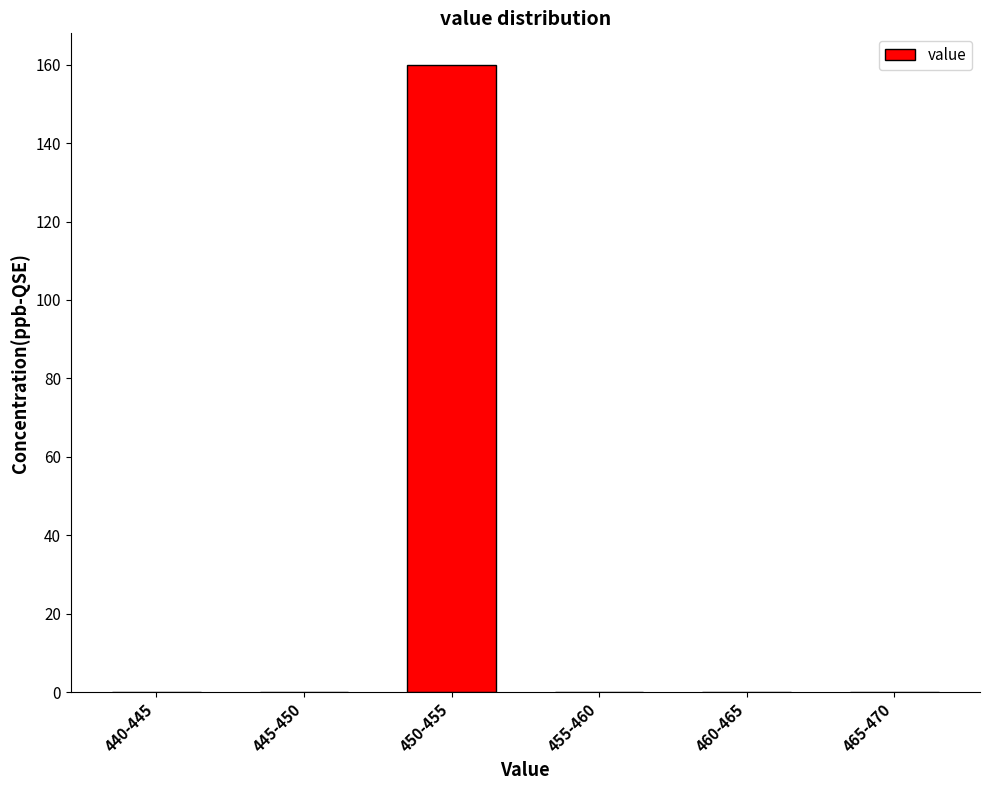

Reading right to left, extract all data points from this chart.

465-470=0	460-465=0	455-460=0	450-455=160	445-450=0	440-445=0